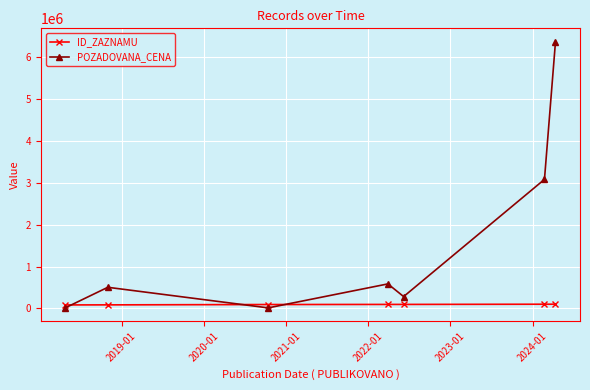

List the series in order of their peak value, lowest first.

ID_ZAZNAMU, POZADOVANA_CENA